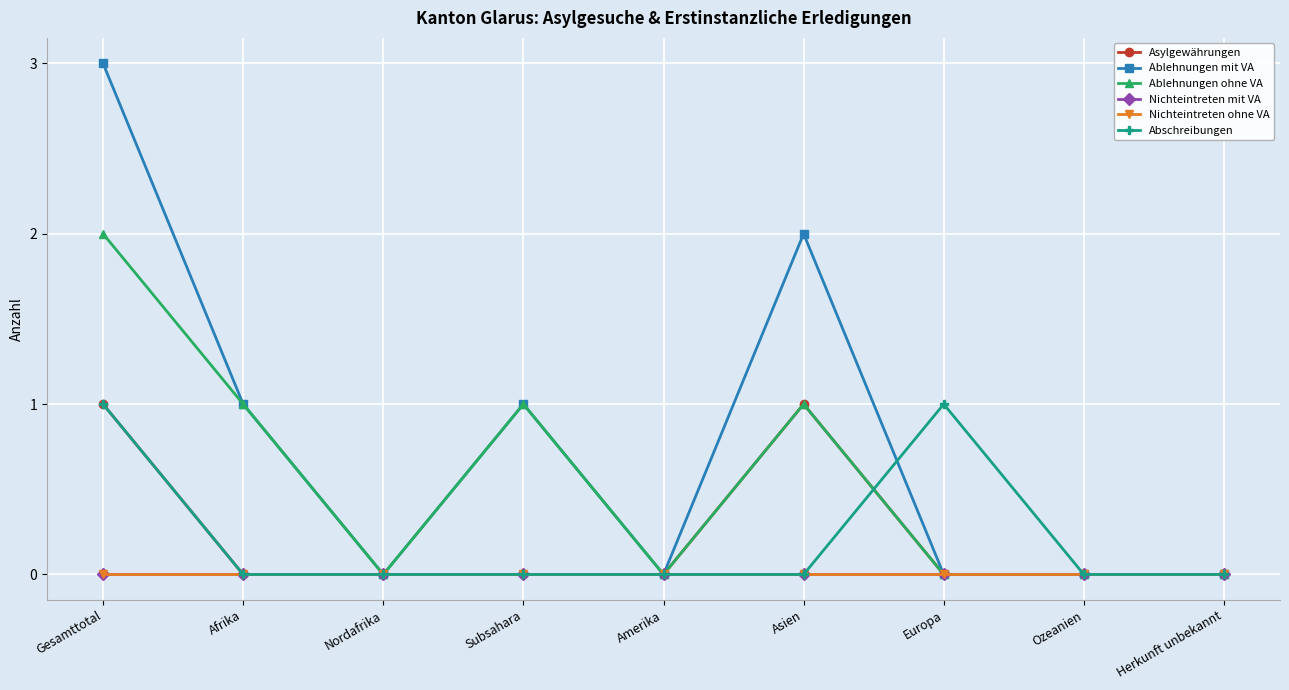

What position from the right is Subsahara?

6